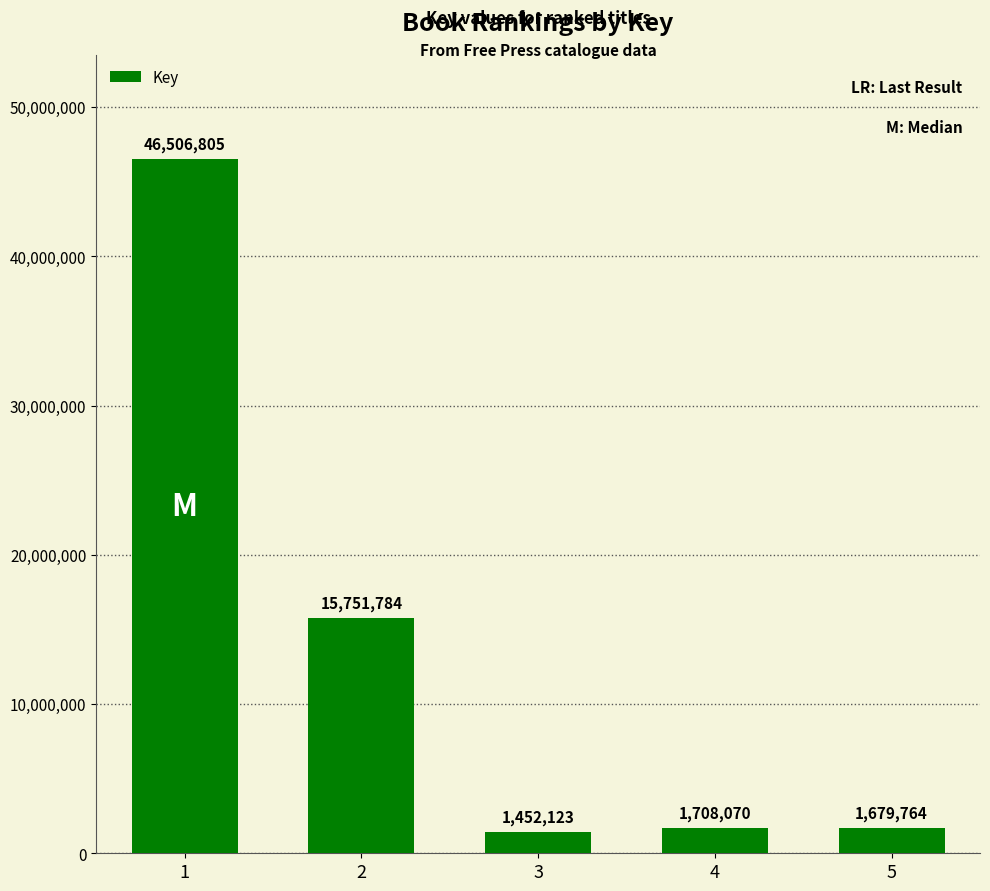

What is the smallest value displayed?

1452123